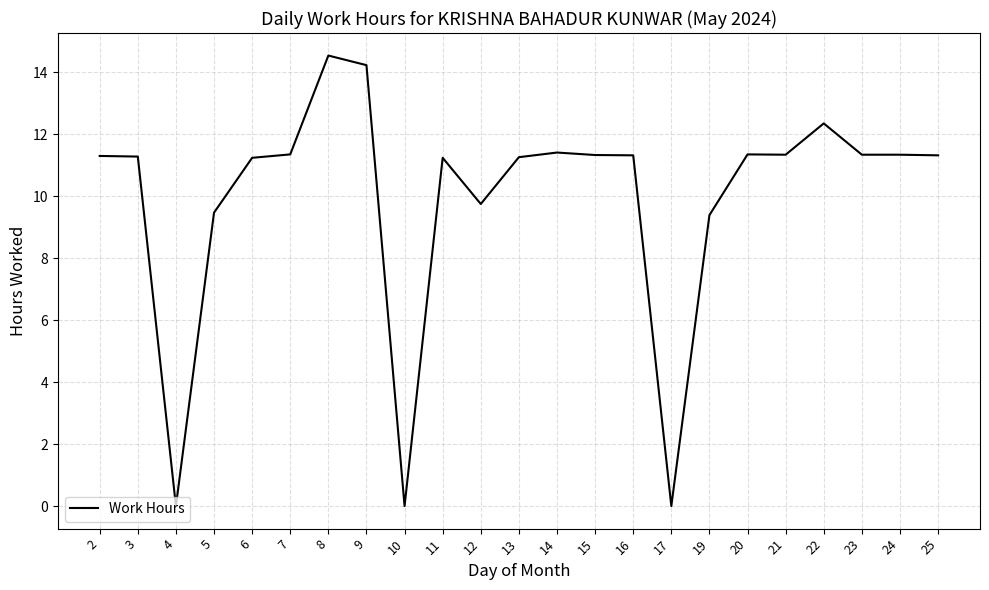

The chart shows a value of -7.5 at 10. True or false?

False